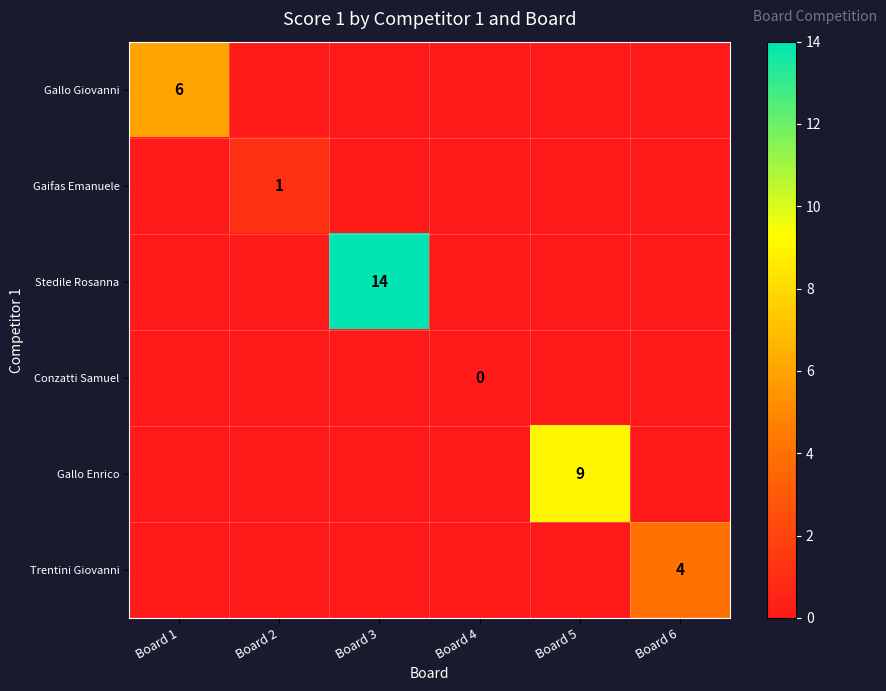

What is the spread (max minus min) of values at Board 1?

6